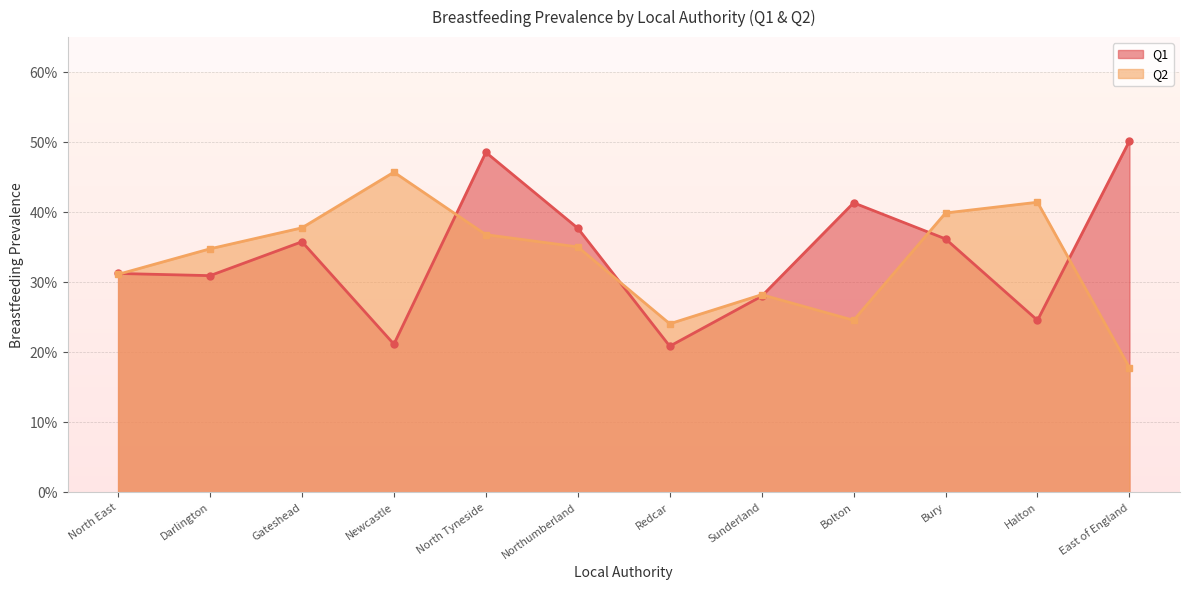

What is the label of the 9th point from the left?

Bolton